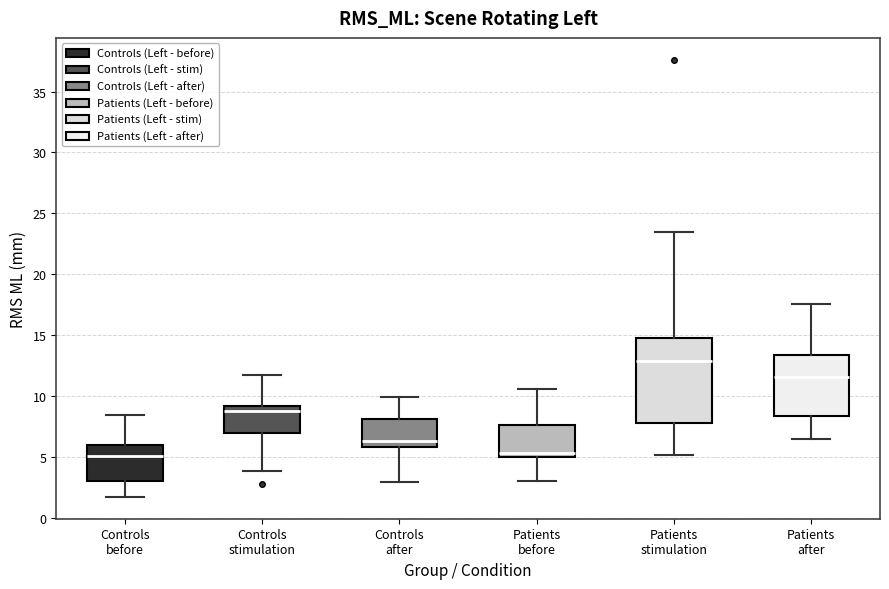

Which box is the tallest, from its lower edge to its upper edge?

Patients stimulation